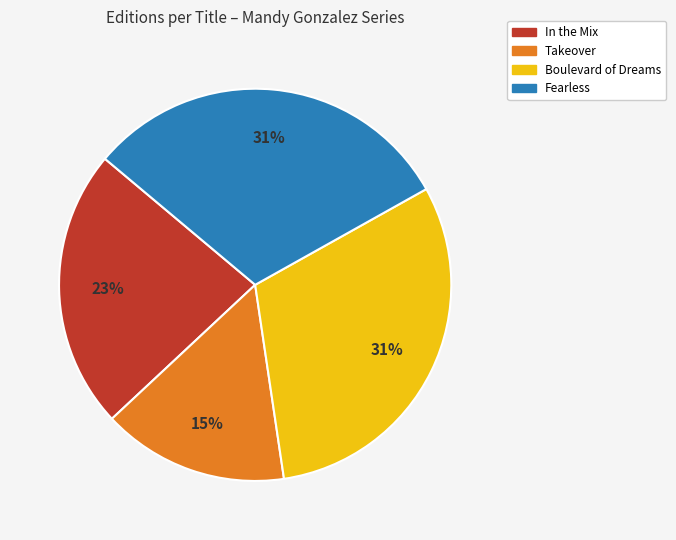

Which category has the smallest portion of the pie?

Takeover